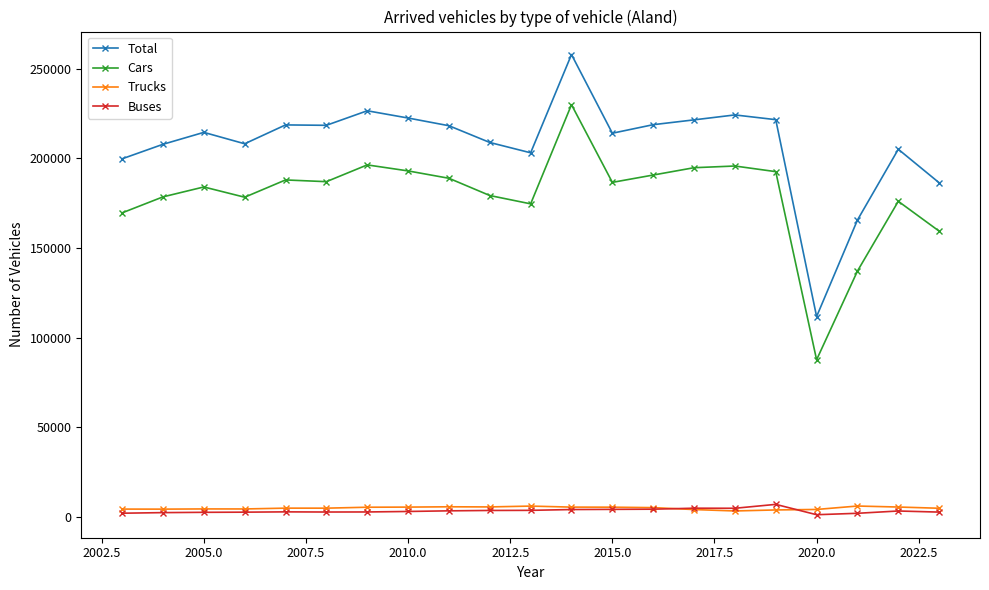

True or false: Total has more than 0 interior local peaks.

True